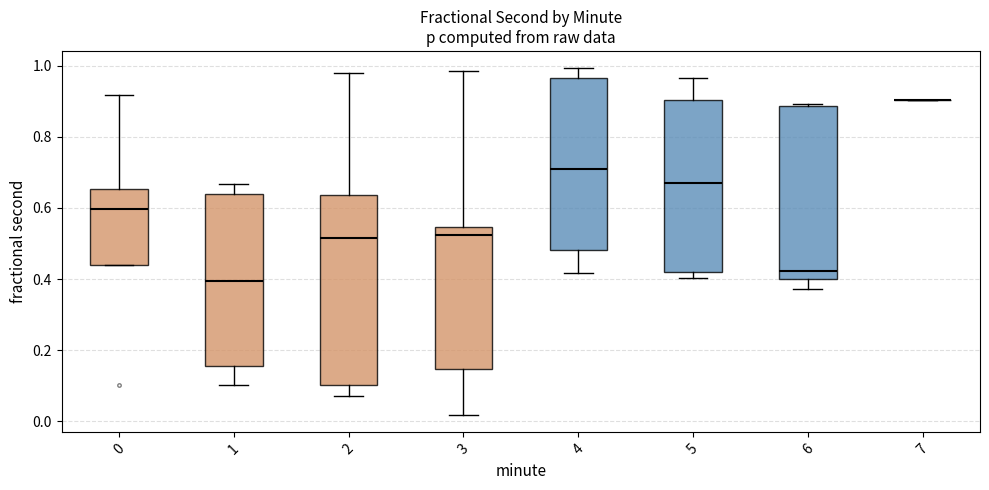

Which box is the tallest, from its lower edge to its upper edge?

2